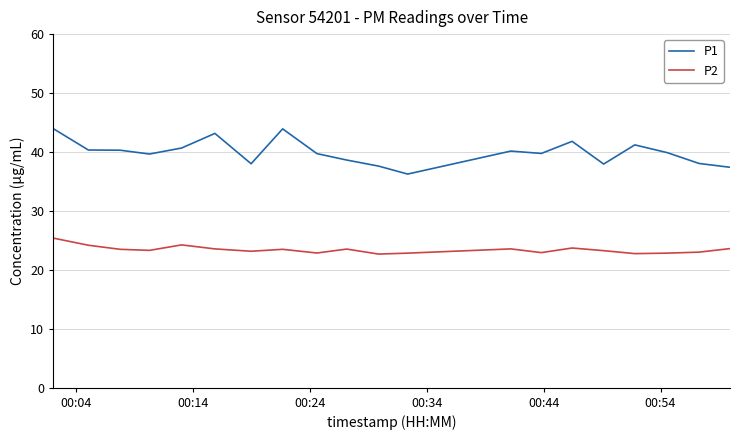

What is the minimum value shown in the chart?

22.7